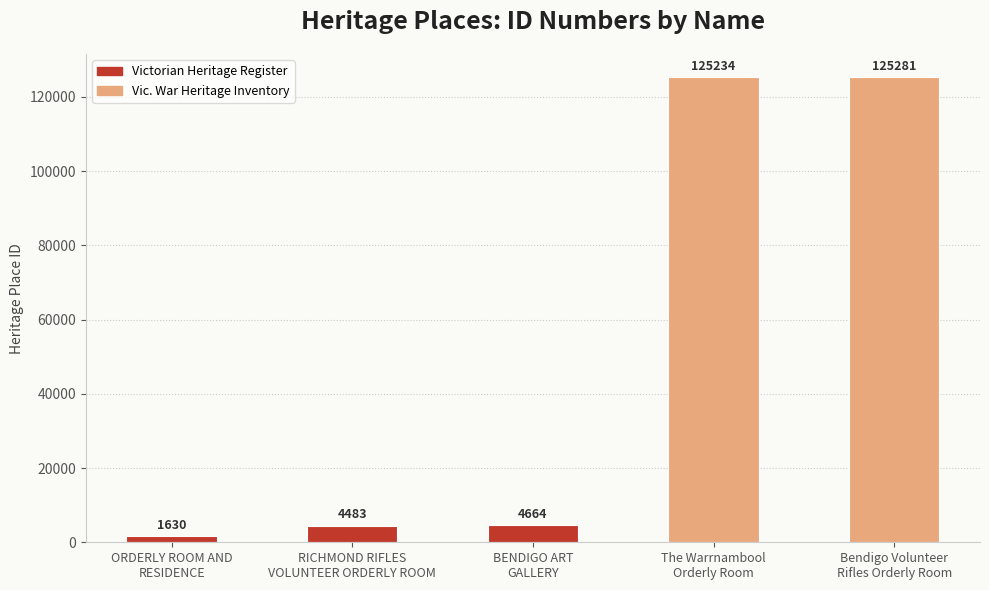

Between BENDIGO ART
GALLERY and Bendigo Volunteer
Rifles Orderly Room, which is larger?

Bendigo Volunteer
Rifles Orderly Room